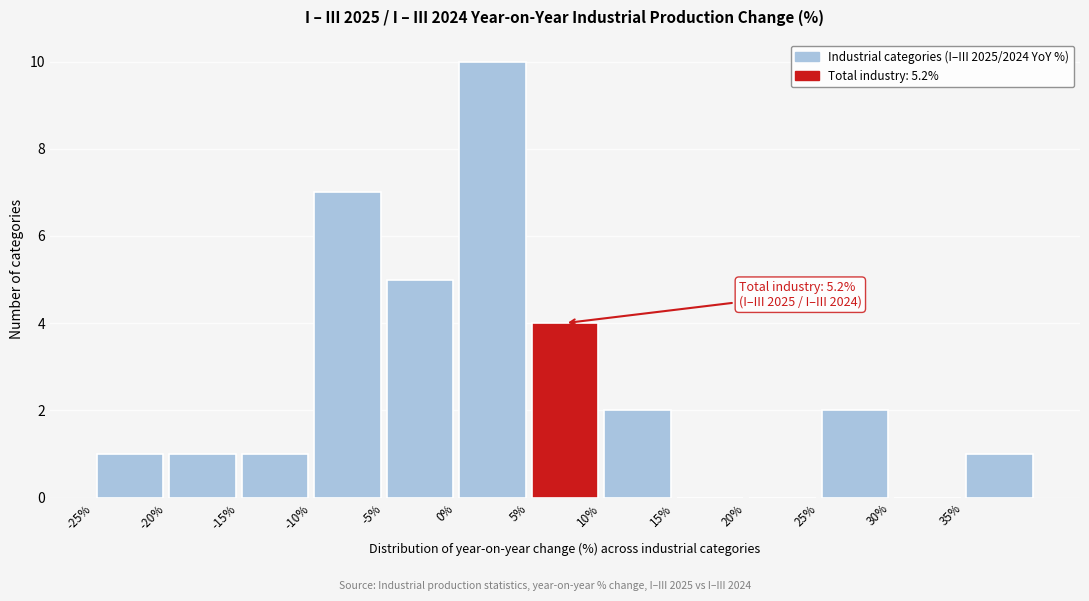

Which range on the x-axis has the tallest bar?

0 to 5